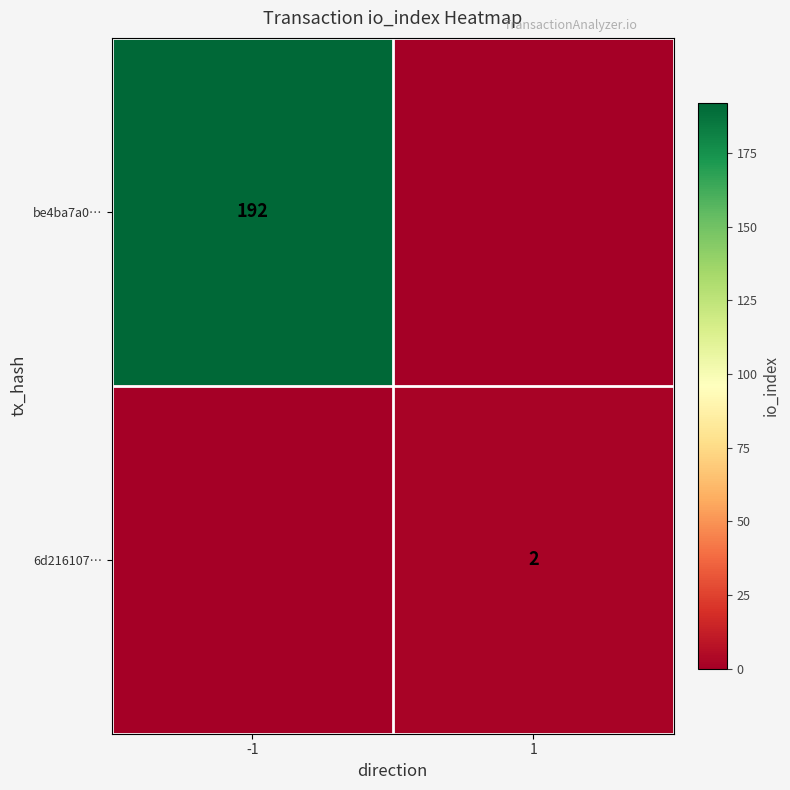

The value of be4ba7a0… at -1 is 86. True or false?

False